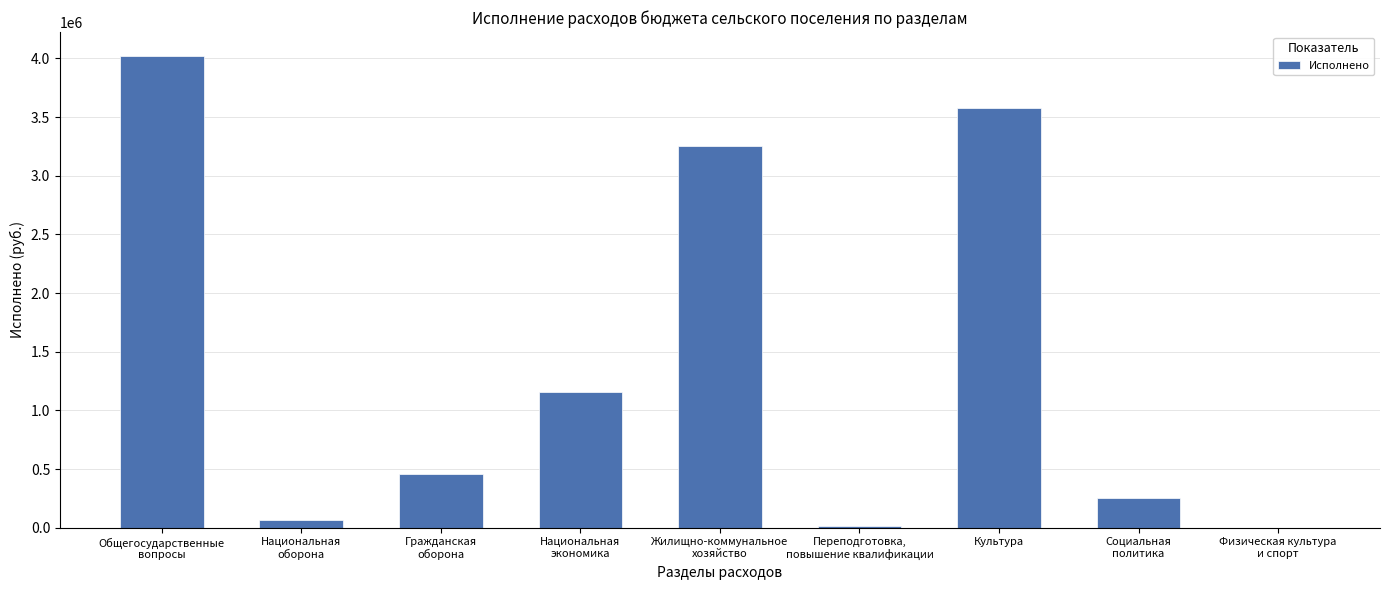

What is the greatest value displayed?

4023406.7